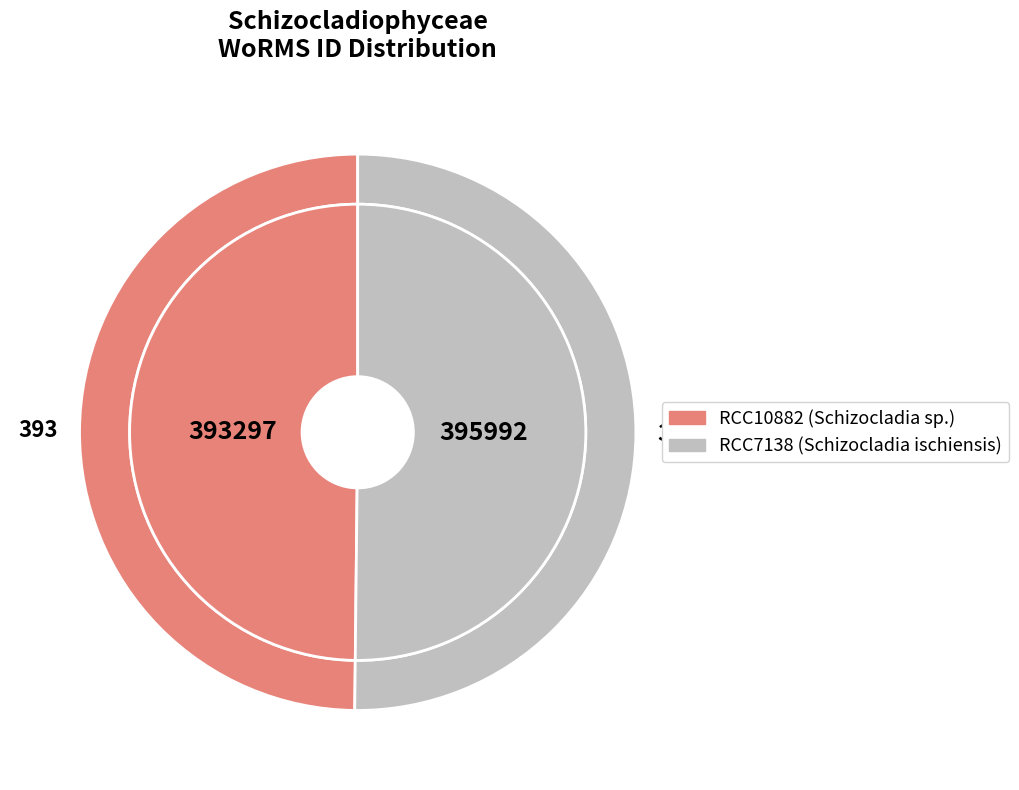

To the nearest percent, what percentage of the pie is Schizocladia ischiensis (RCC7138)?

50%